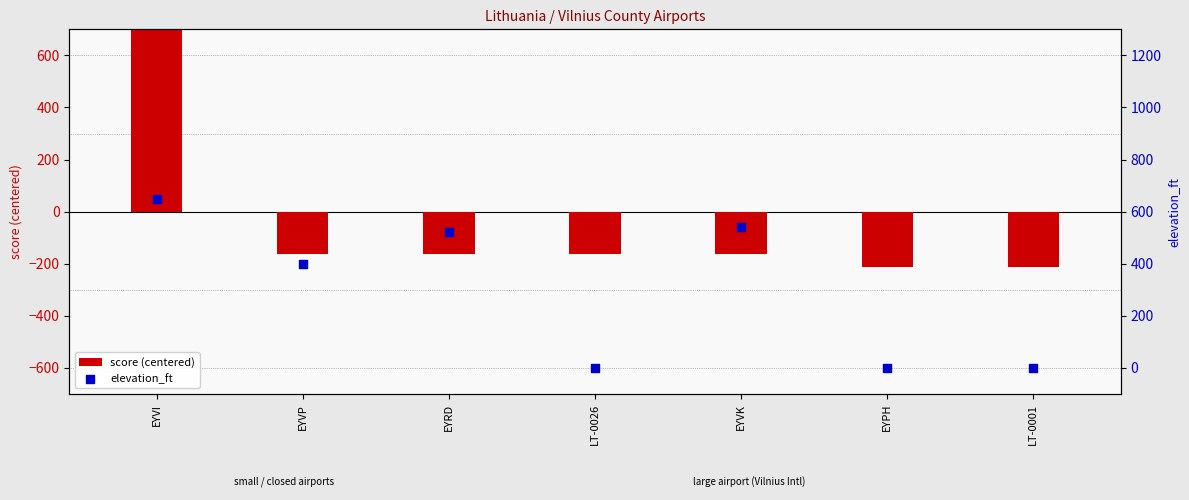

Is the value of score (centered) at EYVI greater than the value of elevation_ft at EYVK?

Yes